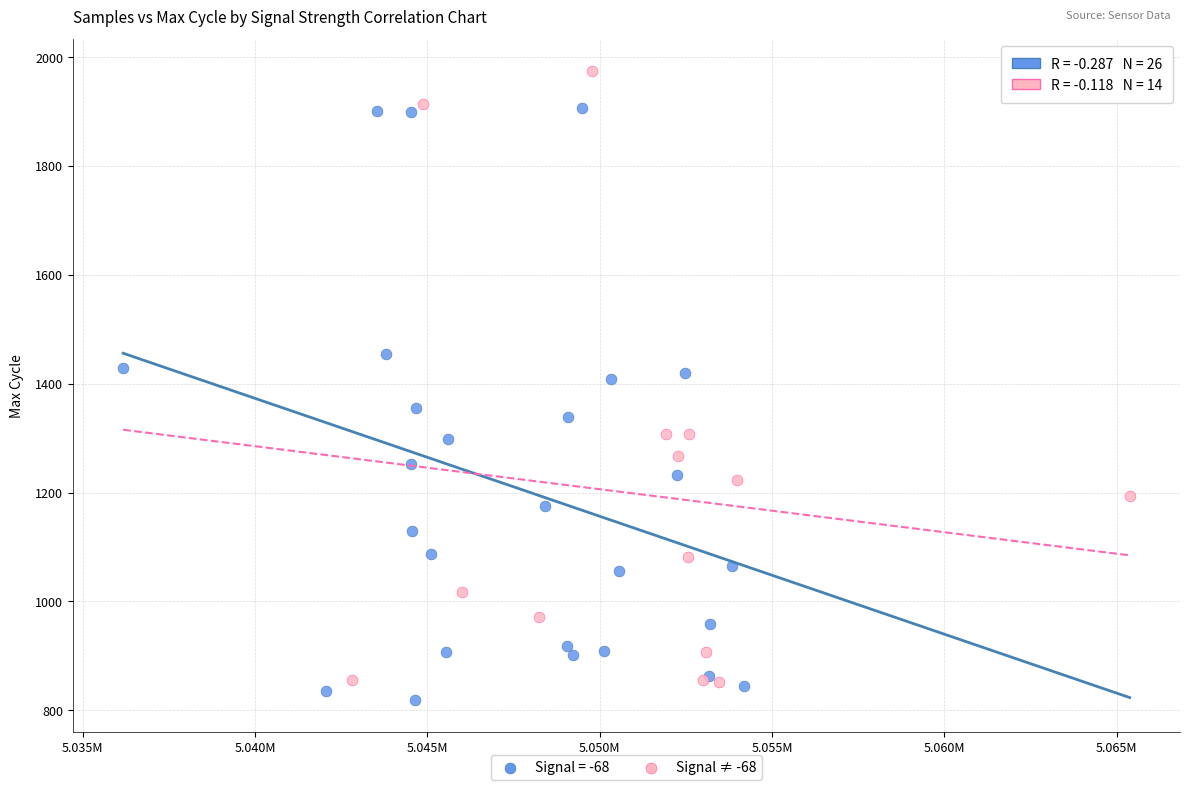

Which series reaches the maximum Y coordinate?

Signal ≠ -68